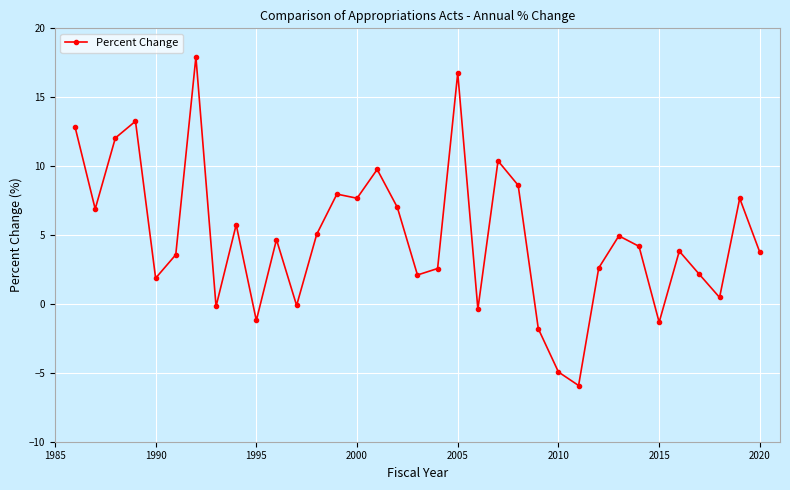

What is the value of the 24th point from the left?

-1.8